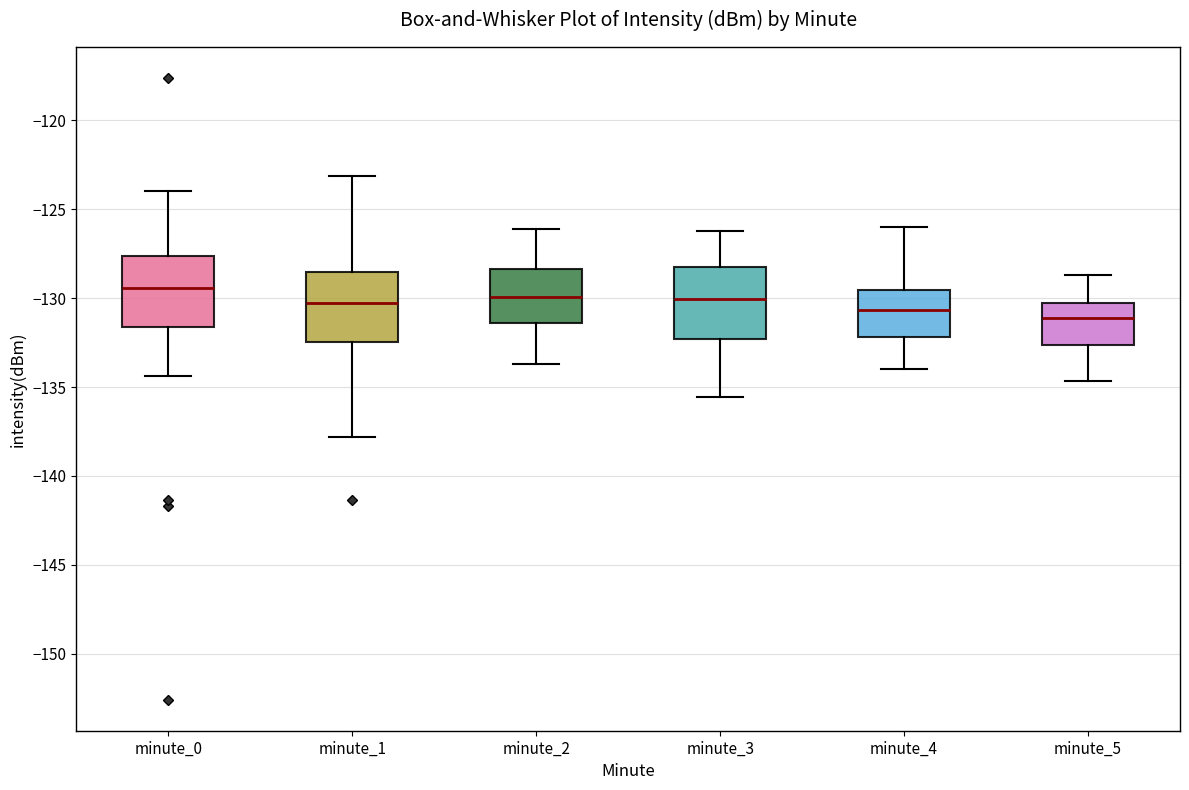

Reading left to right, read every box against the y-axis: the position of its median line, the range the box covers, and the ends of its whiskers. The values are not printed on the chart, so give them approximately, as read against the axis.

minute_0: median -129.5, box -131.5 to -127.5, whiskers -134.5 to -124.0
minute_1: median -130.5, box -132.5 to -128.5, whiskers -138.0 to -123.0
minute_2: median -130.0, box -131.5 to -128.5, whiskers -133.5 to -126.0
minute_3: median -130.0, box -132.5 to -128.5, whiskers -135.5 to -126.0
minute_4: median -130.5, box -132.0 to -129.5, whiskers -134.0 to -126.0
minute_5: median -131.0, box -132.5 to -130.5, whiskers -134.5 to -128.5